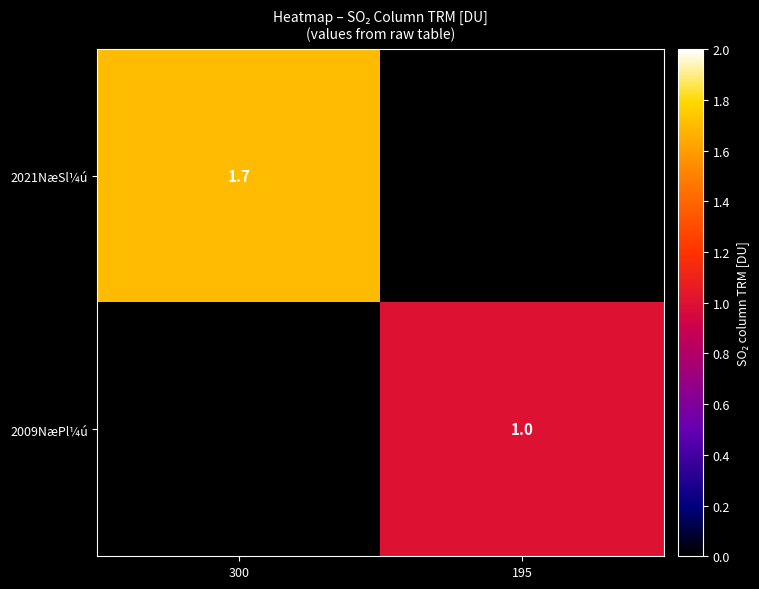

Count the number of data series in this chart.

2